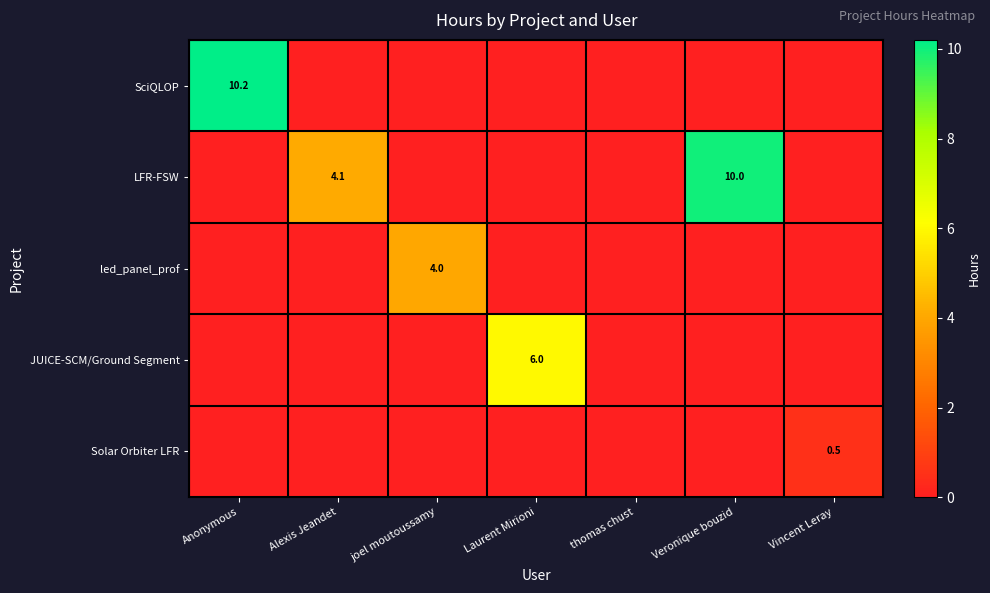

The value of SciQLOP at Anonymous is 14.2. True or false?

False